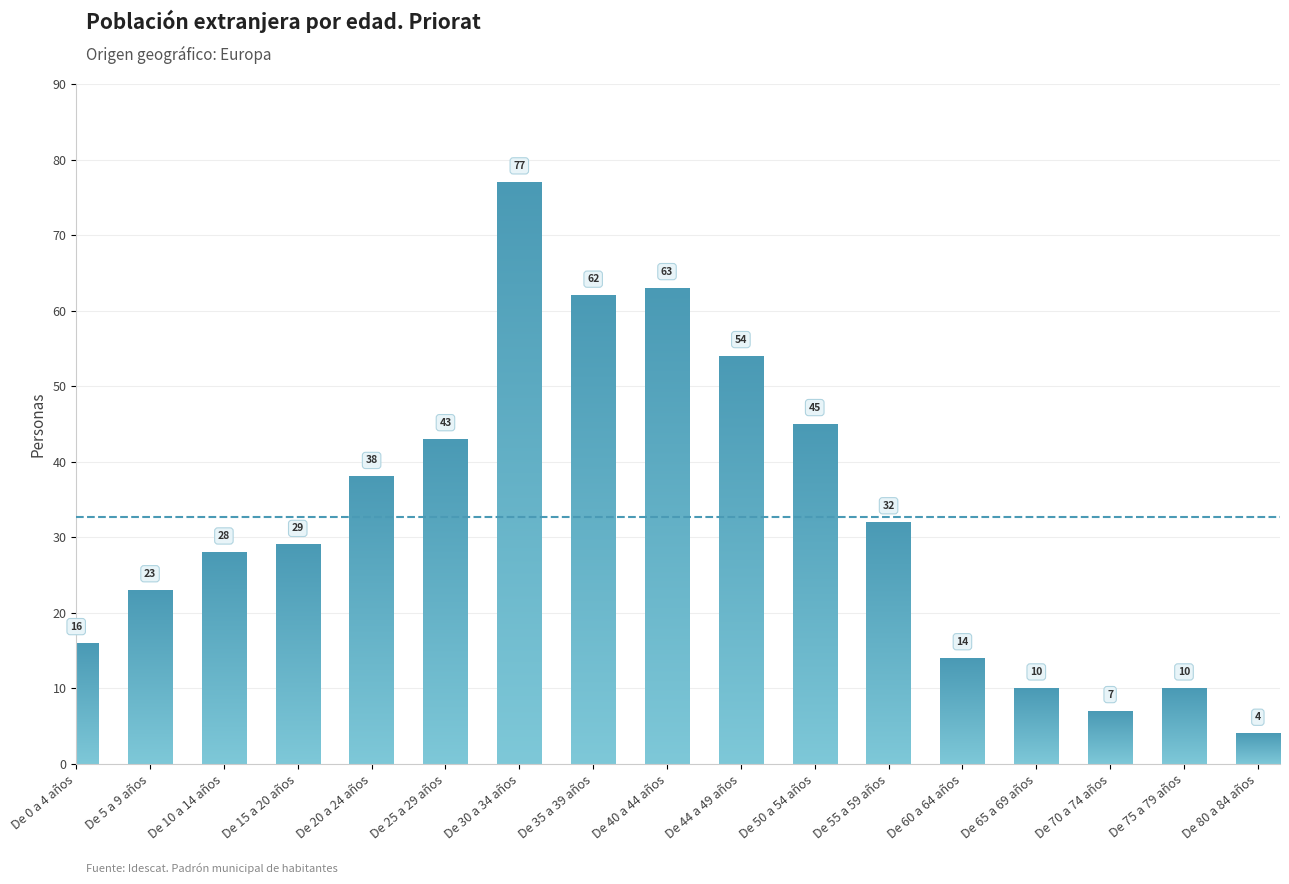

Reading left to right, what are all the values shown in this chart?

De 0 a 4 años=16	De 5 a 9 años=23	De 10 a 14 años=28	De 15 a 20 años=29	De 20 a 24 años=38	De 25 a 29 años=43	De 30 a 34 años=77	De 35 a 39 años=62	De 40 a 44 años=63	De 44 a 49 años=54	De 50 a 54 años=45	De 55 a 59 años=32	De 60 a 64 años=14	De 65 a 69 años=10	De 70 a 74 años=7	De 75 a 79 años=10	De 80 a 84 años=4